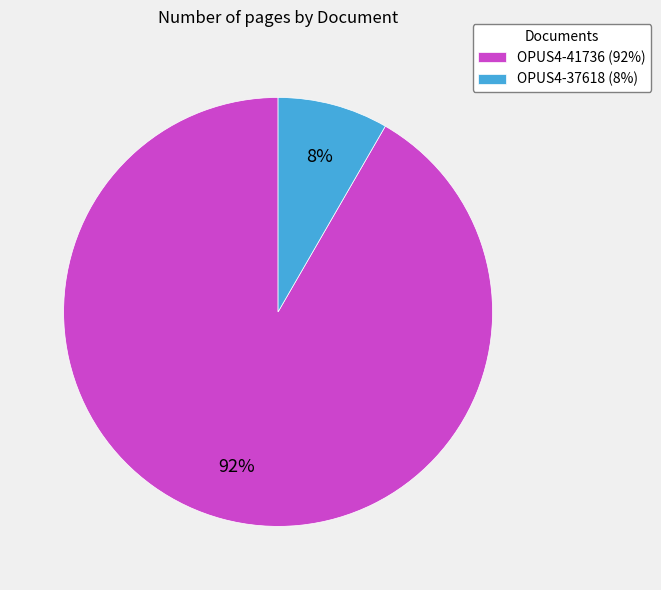

What is the smallest slice in the pie chart?

OPUS4-37618